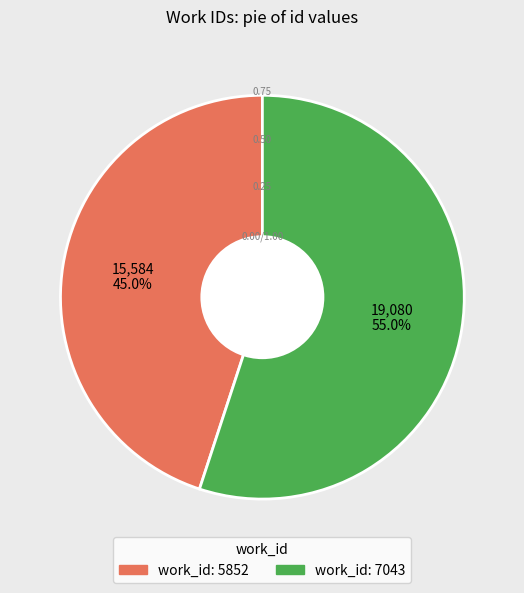

Does any single category account for the majority?

Yes